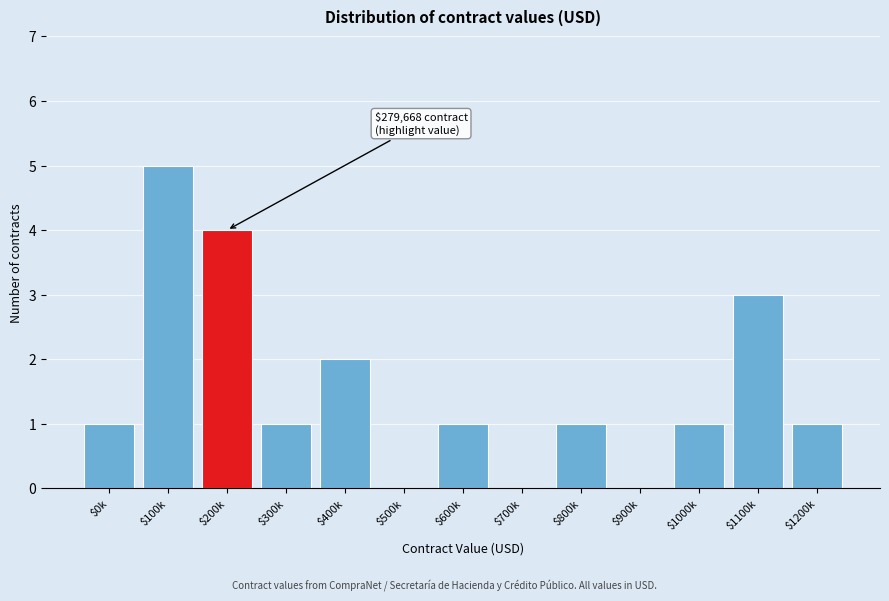

Is it true that the value at $400k is 3?

False